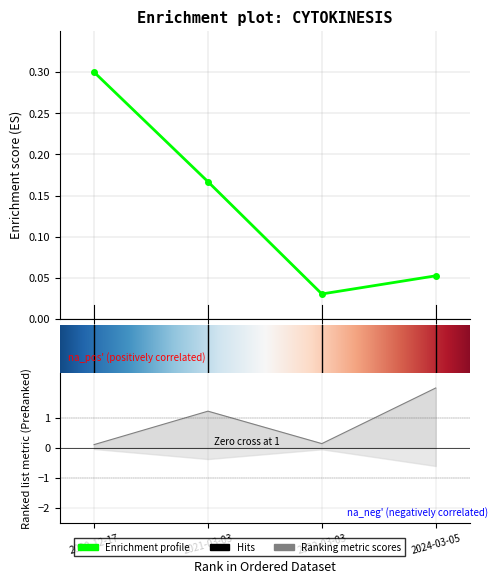

Reading left to right, transcribe all the data shown in this chart.

transactionShares: 2020-12-17=0.3	2021-03-03=0.2	2022-03-03=0.0	2024-03-05=0.1
pctchgSharesOwned: 2020-12-17=0.1	2021-03-03=1.2	2022-03-03=0.1	2024-03-05=2.0